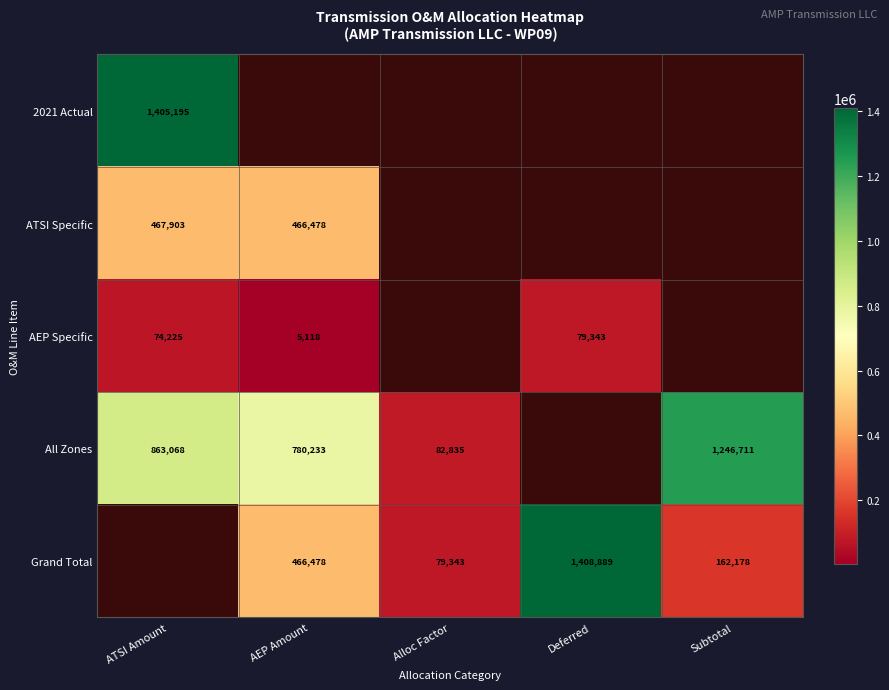

True or false: Grand Total has a value of 466478 at AEP Amount.

True